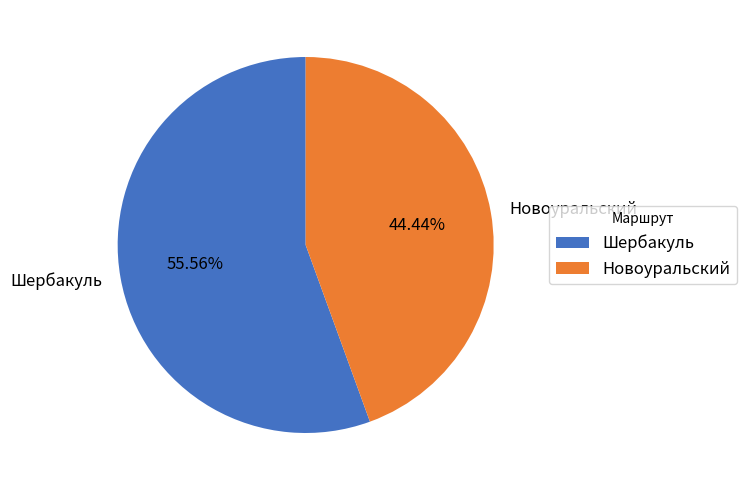

The Новоуральский slice represents 44% of the pie. True or false?

True